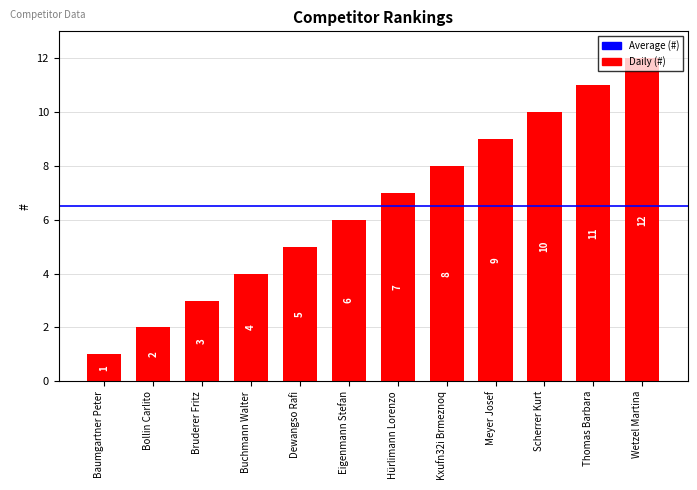

What is the value of the 11th bar from the left?

11